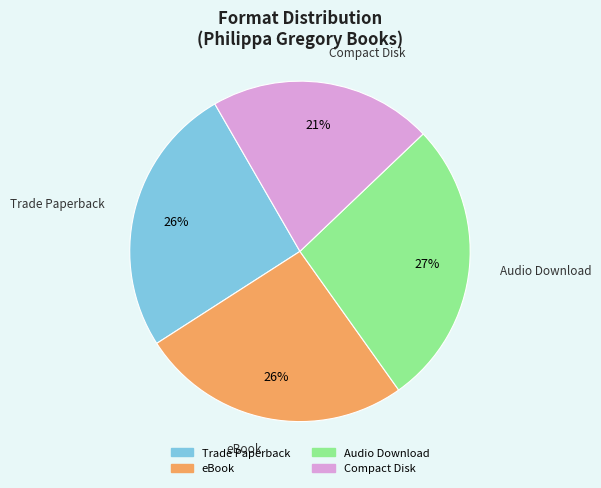

To the nearest percent, what is the combined percentage of Audio Download and Trade Paperback?

53%